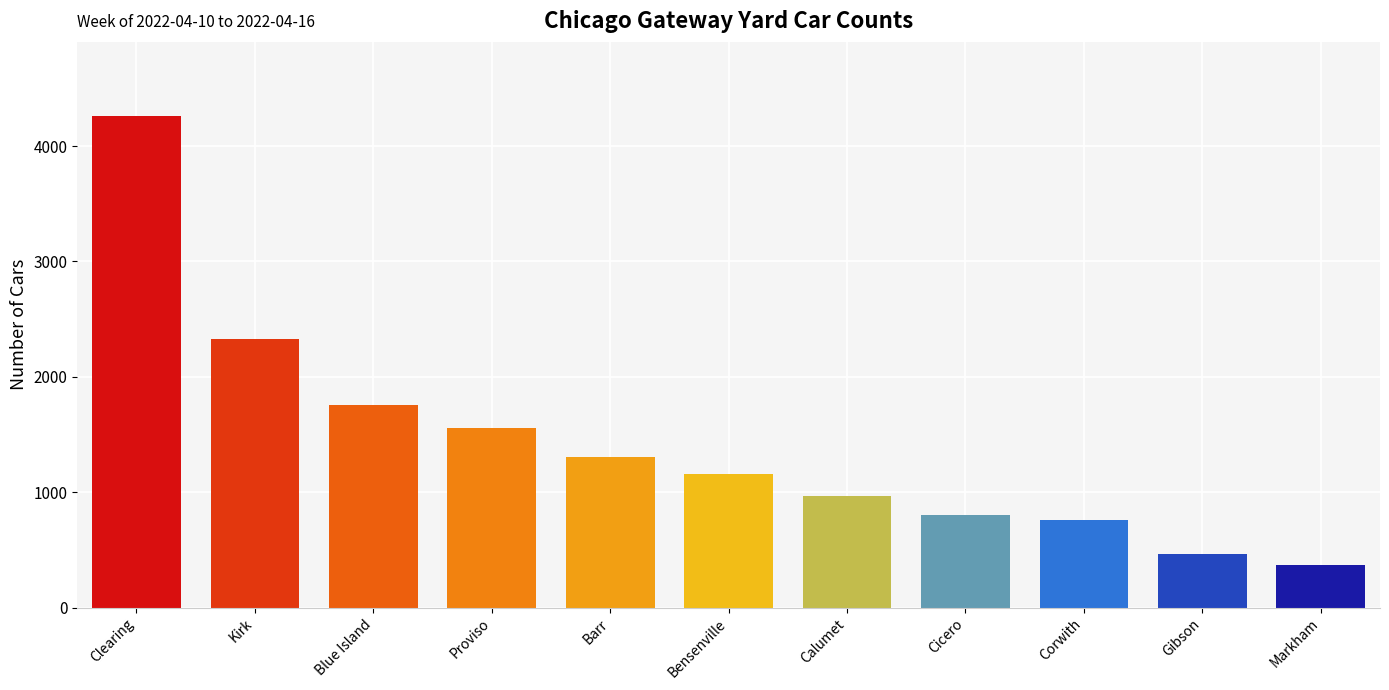

Is it true that the value at Cicero is 1239?

False